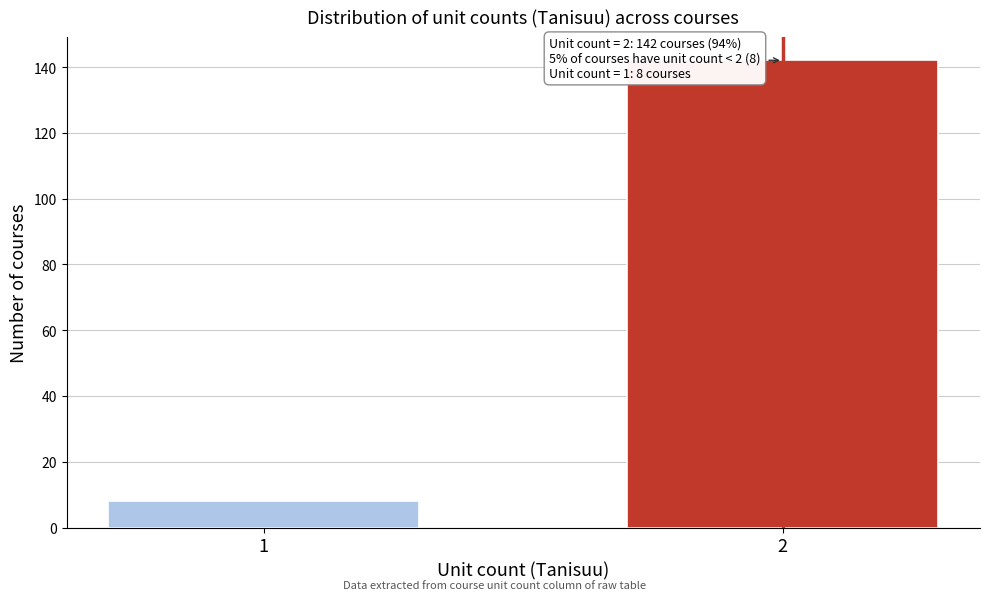

Reading left to right, list all the values displayed in this chart.

1=8	2=142